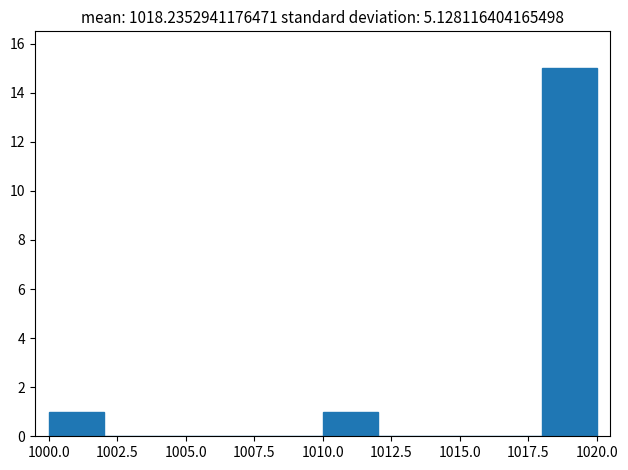

Which range on the x-axis has the tallest bar?

1018 to 1020